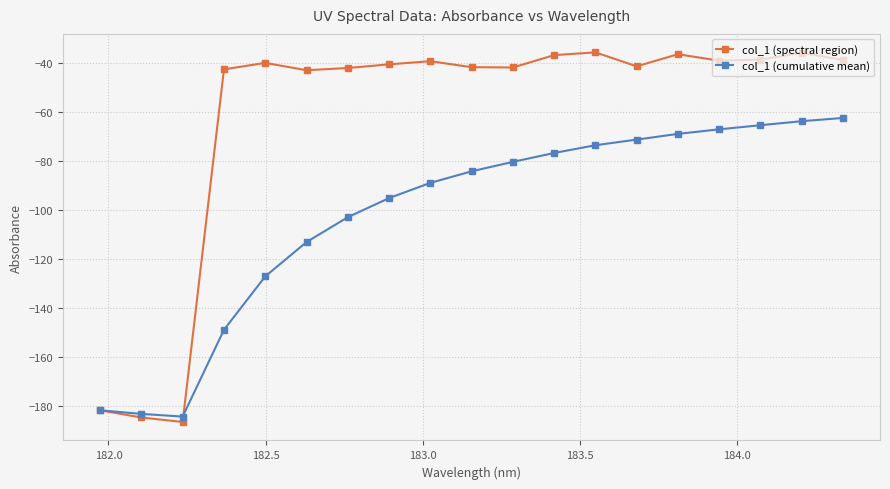

What is the greatest value displayed?

-35.8